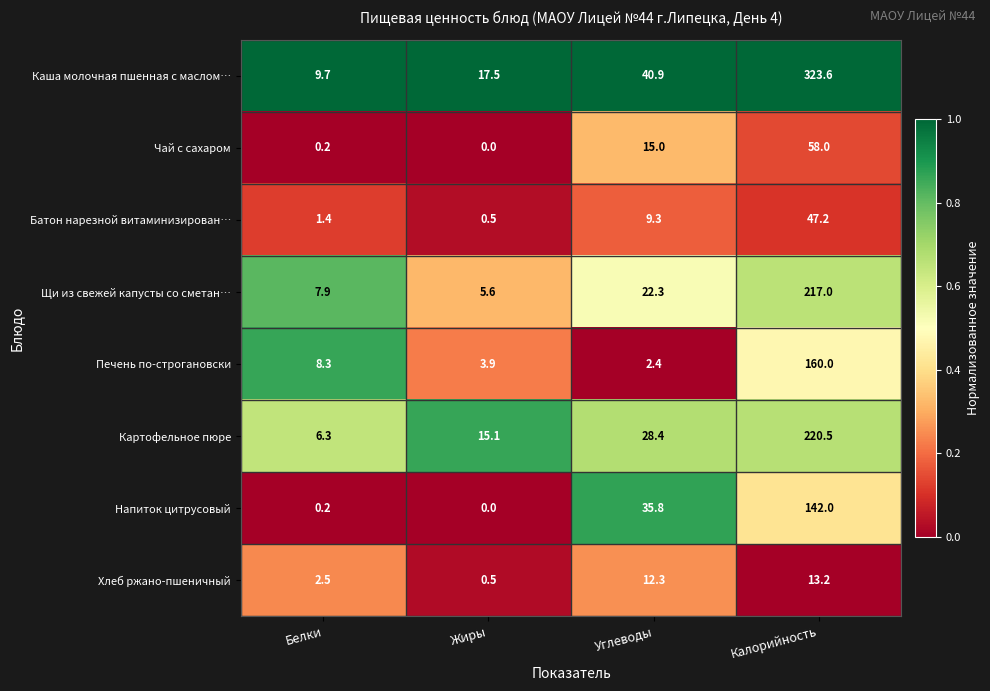

At Углеводы, list the series in order from smallest to largest.

Печень по-строгановски, Батон нарезной витаминизирован…, Хлеб ржано-пшеничный, Чай с сахаром, Щи из свежей капусты со сметан…, Картофельное пюре, Напиток цитрусовый, Каша молочная пшенная с маслом…